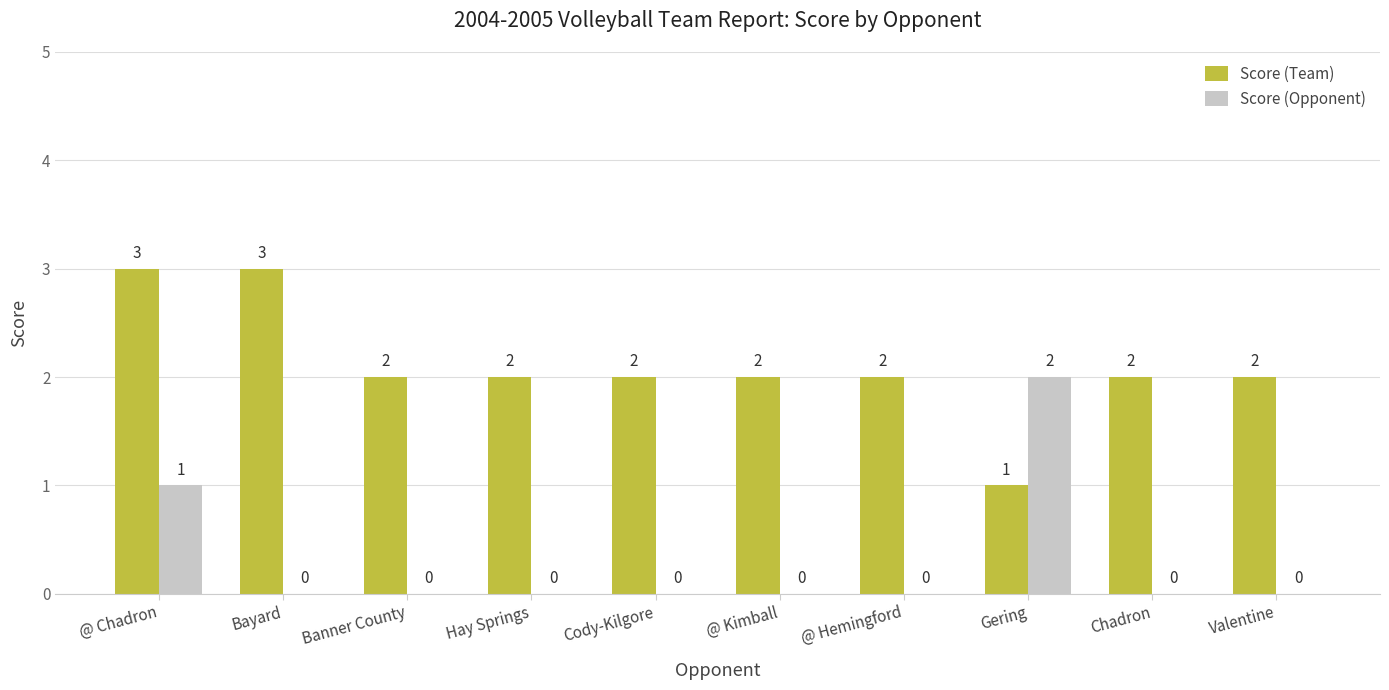

At which label does Score (Team) first exceed 2?

@ Chadron